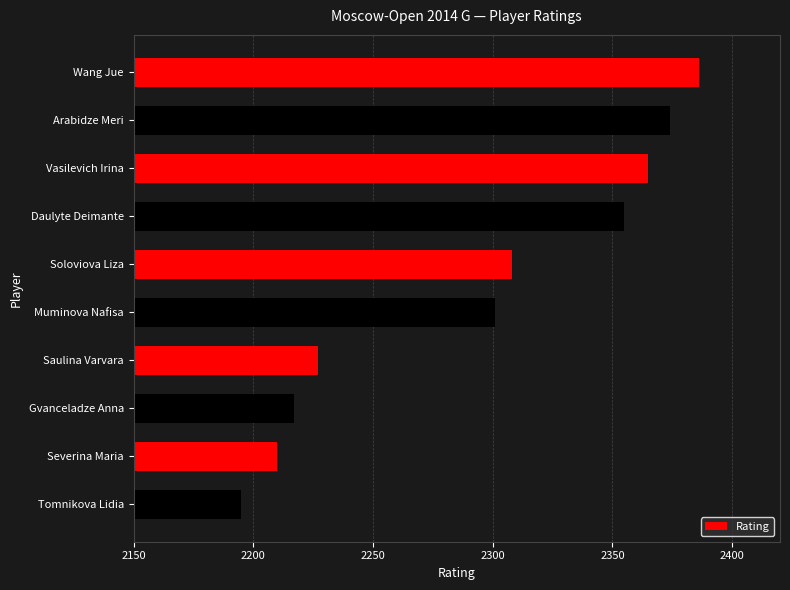

Reading top to bottom, extract all data points from this chart.

Wang Jue=2386	Arabidze Meri=2374	Vasilevich Irina=2365	Daulyte Deimante=2355	Soloviova Liza=2308	Muminova Nafisa=2301	Saulina Varvara=2227	Gvanceladze Anna=2217	Severina Maria=2210	Tomnikova Lidia=2195